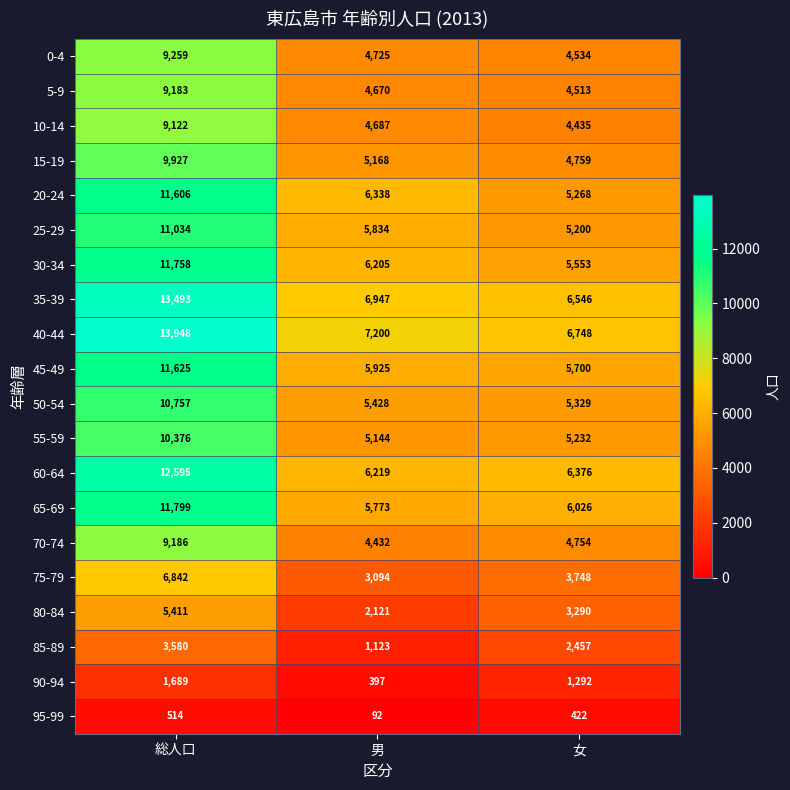

Rank the series at 男 from highest to lowest value.

40-44, 35-39, 20-24, 60-64, 30-34, 45-49, 25-29, 65-69, 50-54, 15-19, 55-59, 0-4, 10-14, 5-9, 70-74, 75-79, 80-84, 85-89, 90-94, 95-99